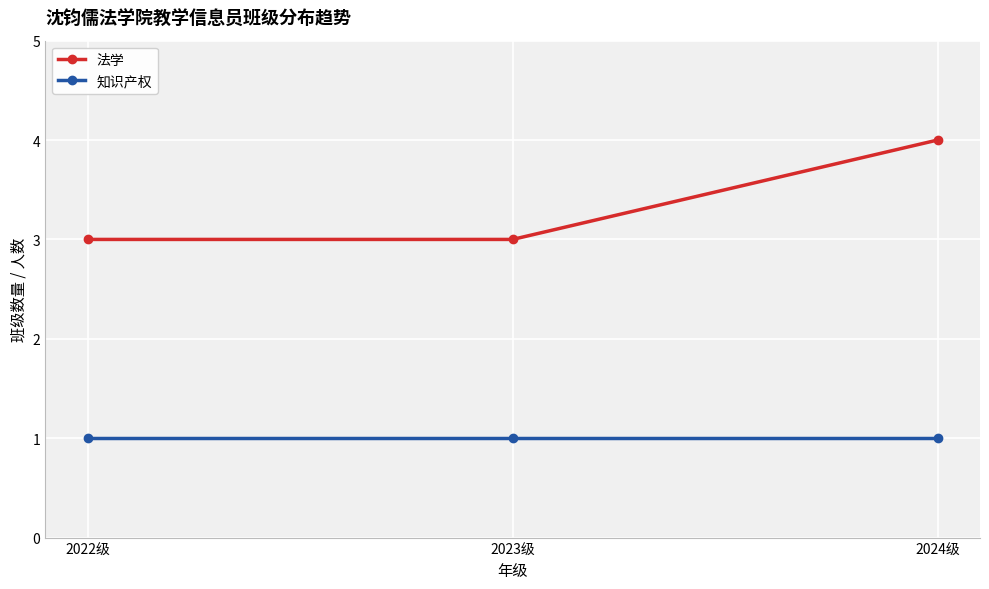

What is the sum of all 知识产权 values?

3